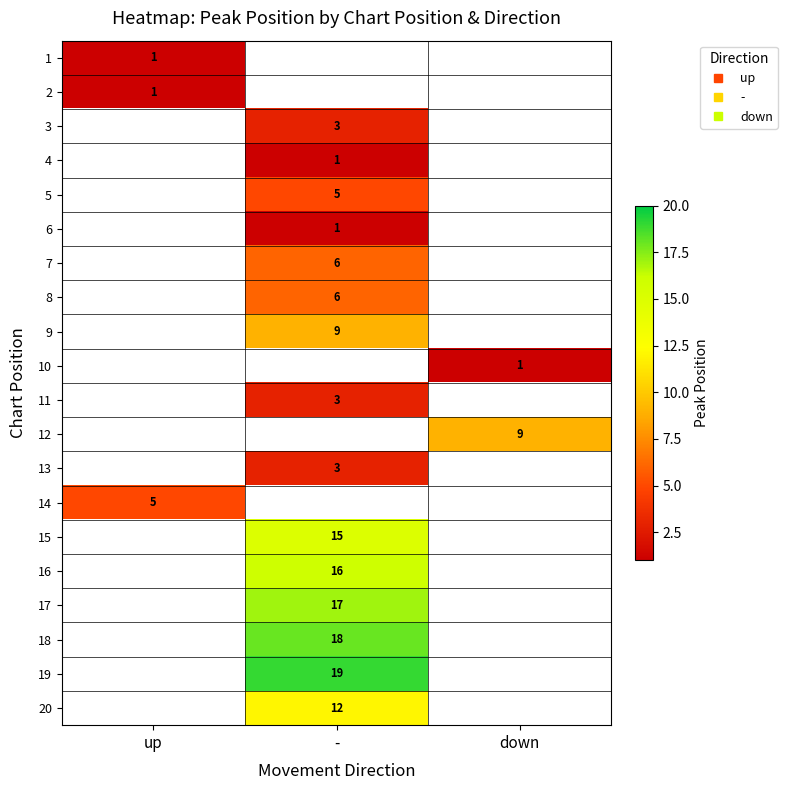

How many distinct data groups are displayed?

20